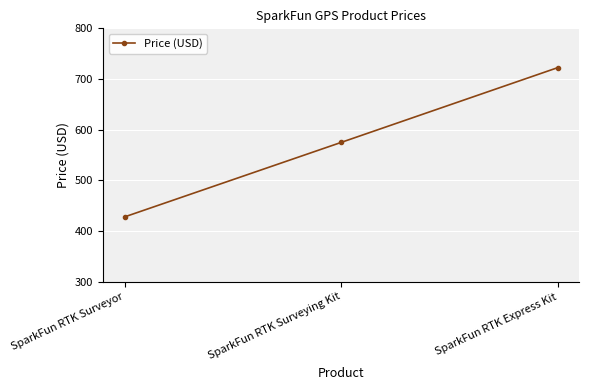

Is this an area chart (filled region under the line)?

No